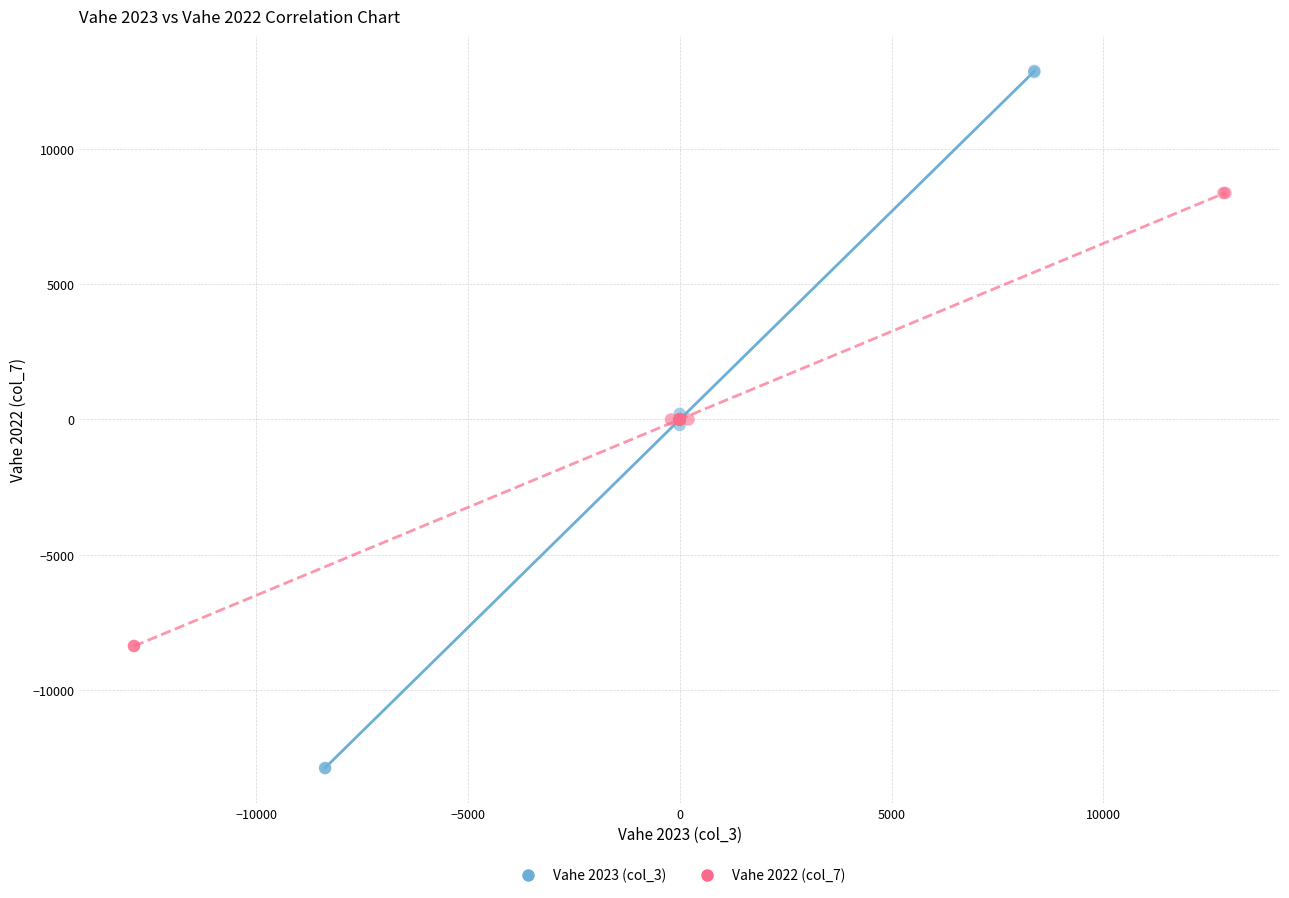

Which series contains the highest Y value?

Vahe 2023 (col_3)